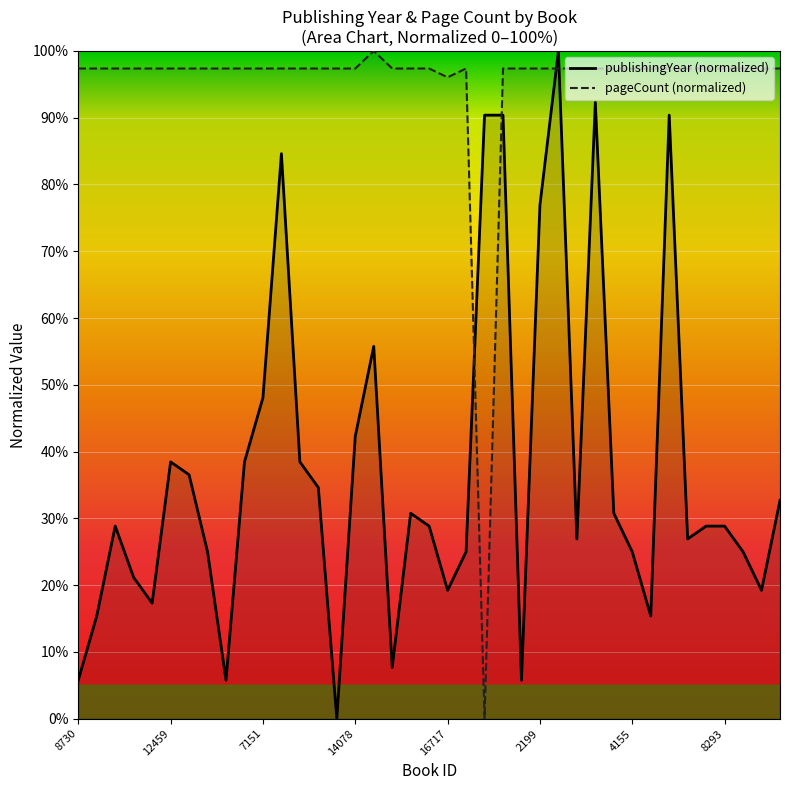

Does the chart display data point markers on the line(s)?

No